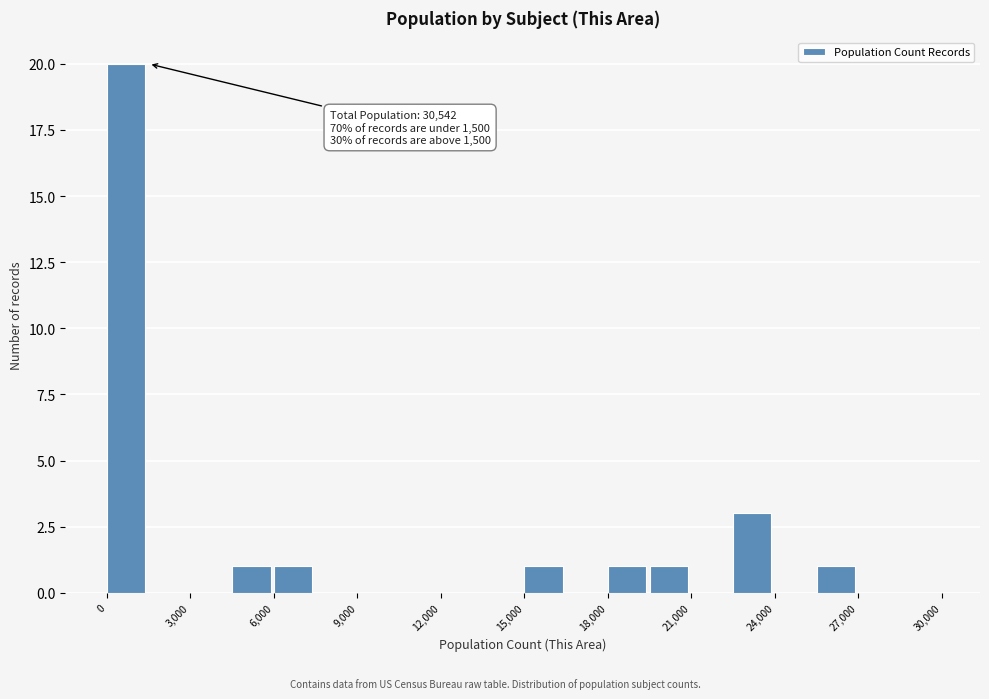

Around what value on the x-axis is the tallest bar? Give the approximate position of its centre, as read against the axis.

500